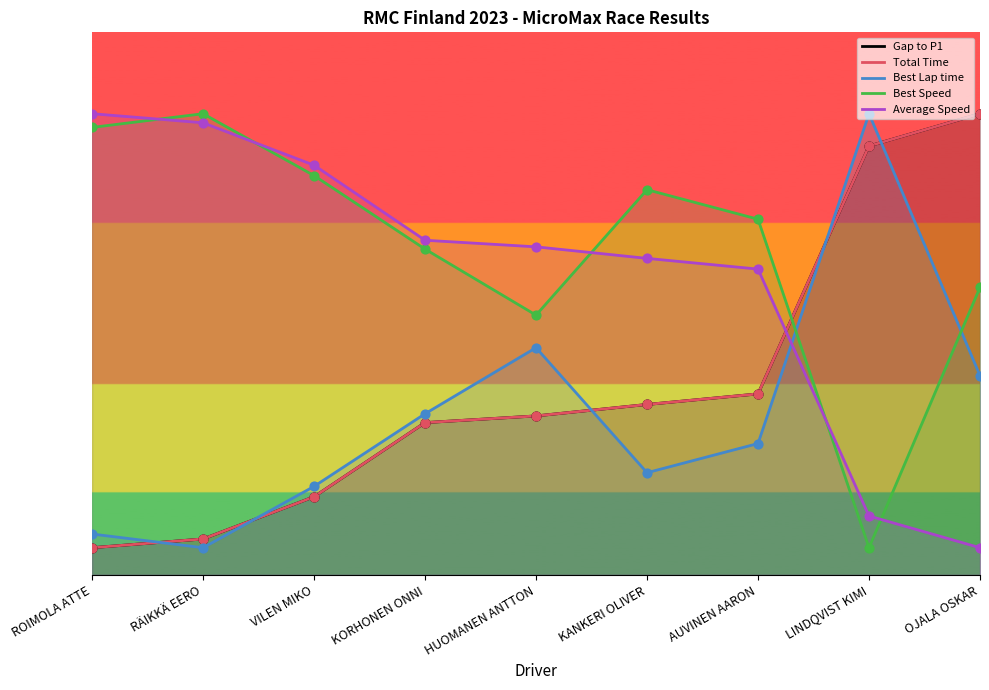

Which series has the largest total across all categories?

Best Speed